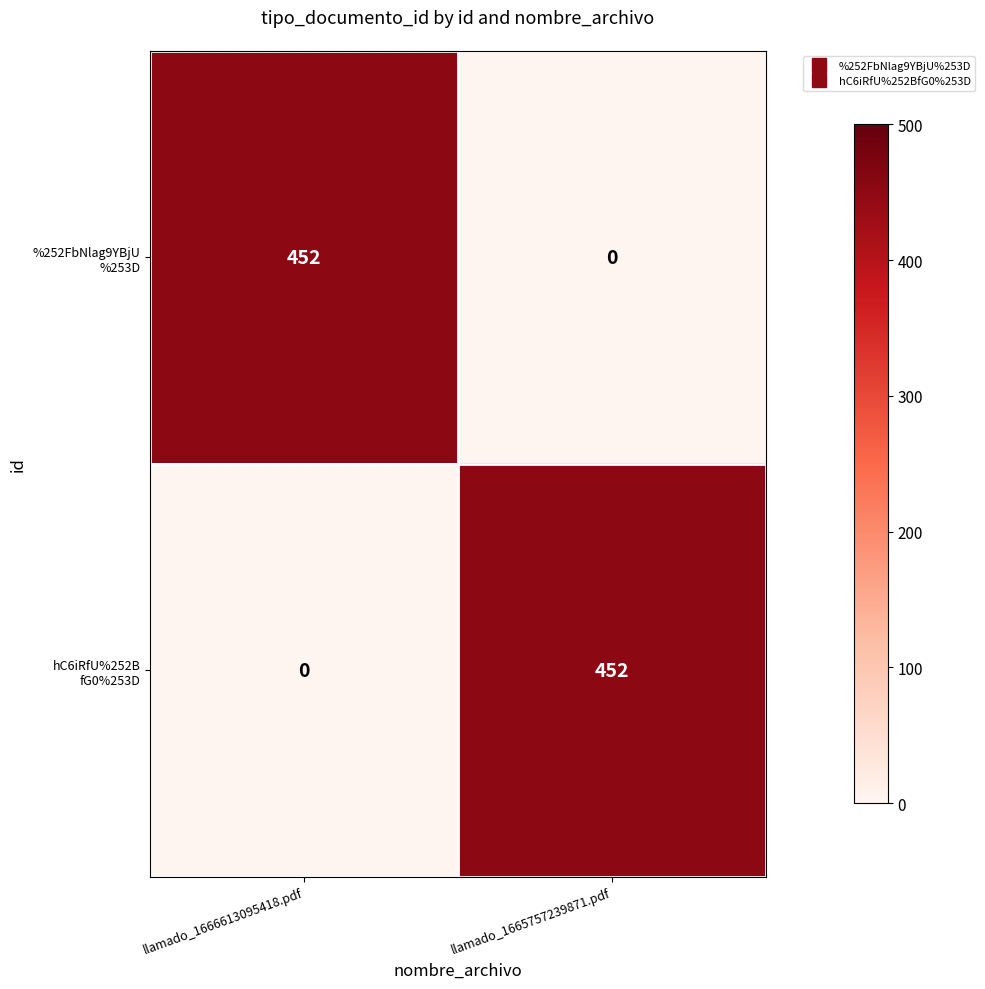

What is the total value across all series at llamado_1666613095418.pdf?

452